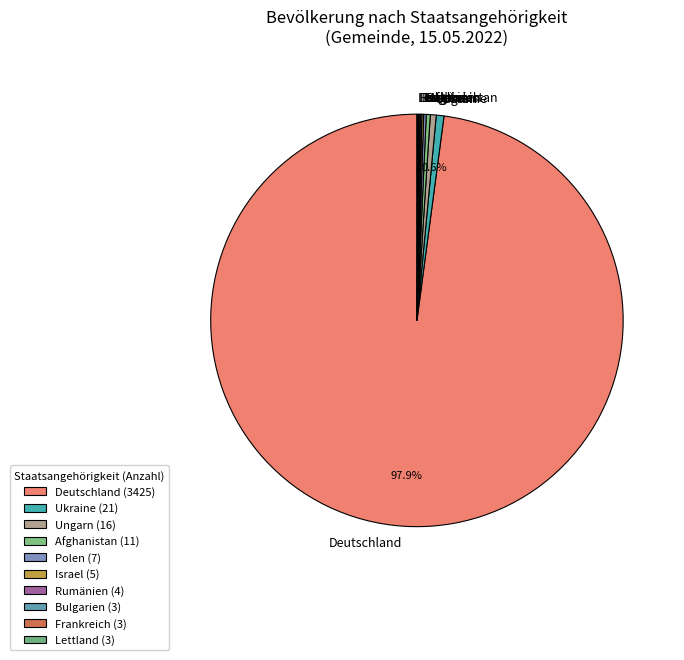

Which category has the biggest portion of the pie?

Deutschland